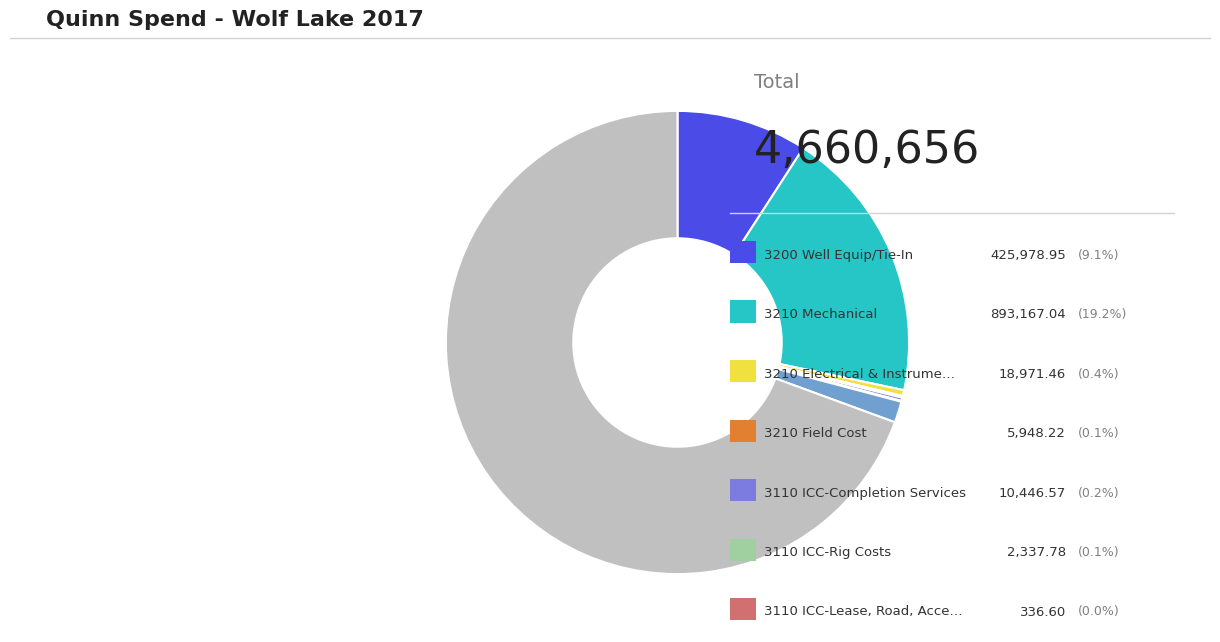

Is there a majority slice in this chart?

Yes